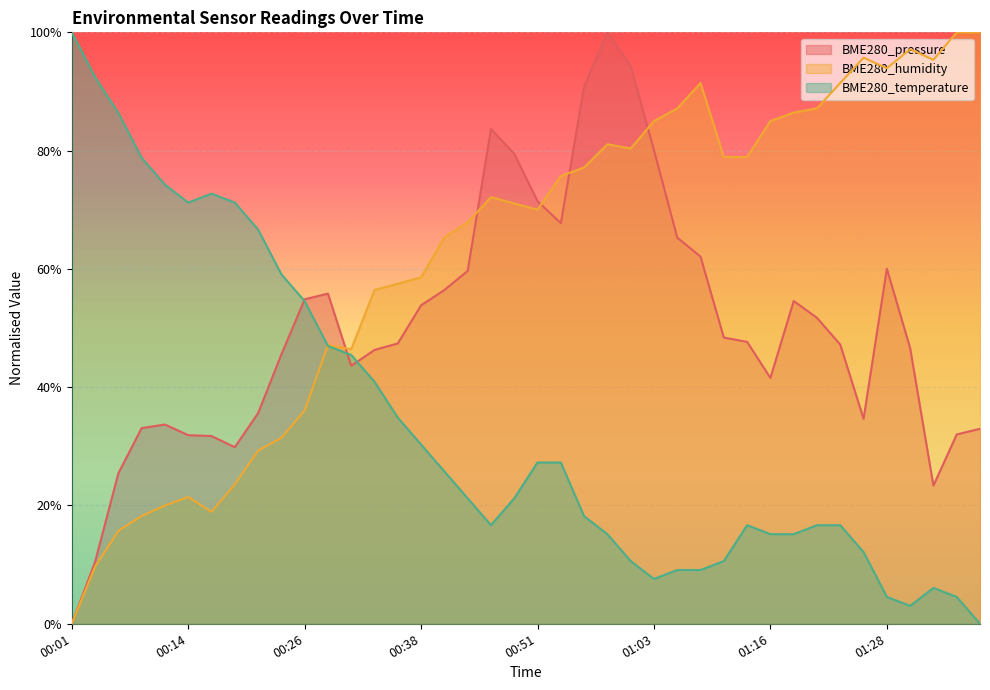

Reading left to right, list all the values displayed in this chart.

BME280_pressure: 00:01=0.0	00:04=0.1	00:06=0.3	00:09=0.3	00:11=0.3	00:14=0.3	00:16=0.3	00:19=0.3	00:21=0.4	00:24=0.5	00:26=0.5	00:29=0.6	00:31=0.4	00:34=0.5	00:36=0.5	00:38=0.5	00:41=0.6	00:43=0.6	00:46=0.8	00:48=0.8	00:51=0.7	00:53=0.7	00:56=0.9	00:58=1.0	01:01=0.9	01:03=0.8	01:06=0.7	01:08=0.6	01:11=0.5	01:13=0.5	01:16=0.4	01:18=0.5	01:21=0.5	01:23=0.5	01:26=0.3	01:28=0.6	01:31=0.5	01:33=0.2	01:36=0.3	01:38=0.3
BME280_humidity: 00:01=0.0	00:04=0.1	00:06=0.2	00:09=0.2	00:11=0.2	00:14=0.2	00:16=0.2	00:19=0.2	00:21=0.3	00:24=0.3	00:26=0.4	00:29=0.5	00:31=0.5	00:34=0.6	00:36=0.6	00:38=0.6	00:41=0.7	00:43=0.7	00:46=0.7	00:48=0.7	00:51=0.7	00:53=0.8	00:56=0.8	00:58=0.8	01:01=0.8	01:03=0.9	01:06=0.9	01:08=0.9	01:11=0.8	01:13=0.8	01:16=0.9	01:18=0.9	01:21=0.9	01:23=0.9	01:26=1.0	01:28=0.9	01:31=1.0	01:33=1.0	01:36=1.0	01:38=1.0
BME280_temperature: 00:01=1.0	00:04=0.9	00:06=0.9	00:09=0.8	00:11=0.7	00:14=0.7	00:16=0.7	00:19=0.7	00:21=0.7	00:24=0.6	00:26=0.5	00:29=0.5	00:31=0.5	00:34=0.4	00:36=0.3	00:38=0.3	00:41=0.3	00:43=0.2	00:46=0.2	00:48=0.2	00:51=0.3	00:53=0.3	00:56=0.2	00:58=0.2	01:01=0.1	01:03=0.1	01:06=0.1	01:08=0.1	01:11=0.1	01:13=0.2	01:16=0.2	01:18=0.2	01:21=0.2	01:23=0.2	01:26=0.1	01:28=0.0	01:31=0.0	01:33=0.1	01:36=0.0	01:38=0.0